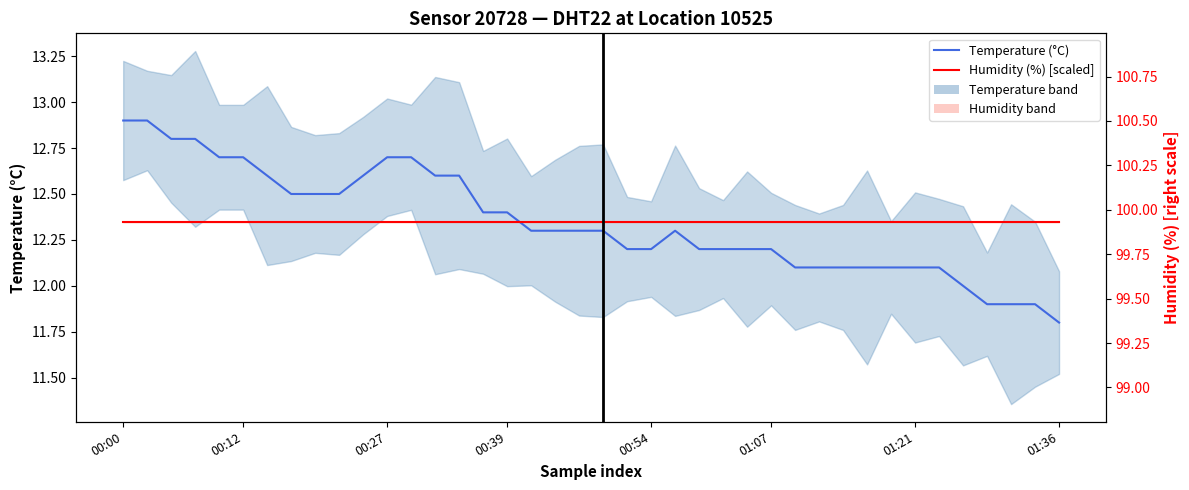

In Temperature (°C), how many points are higher than both neighbors (excluding endpoints)?

1